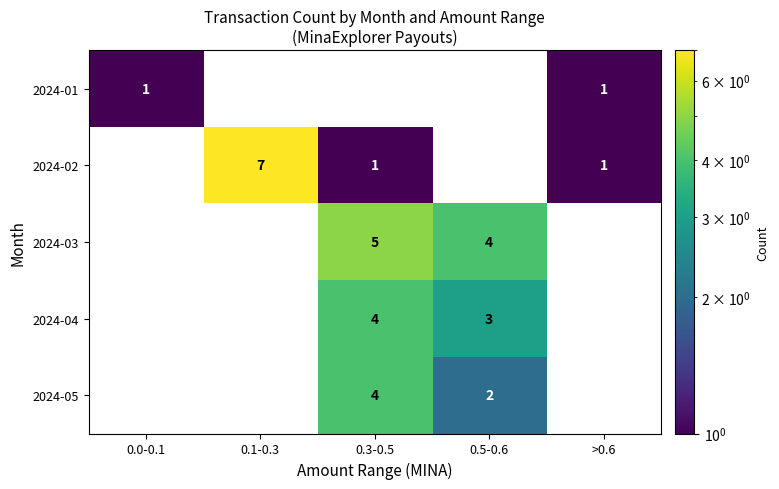

Is it true that 2024-01 equals 1 at >0.6?

True